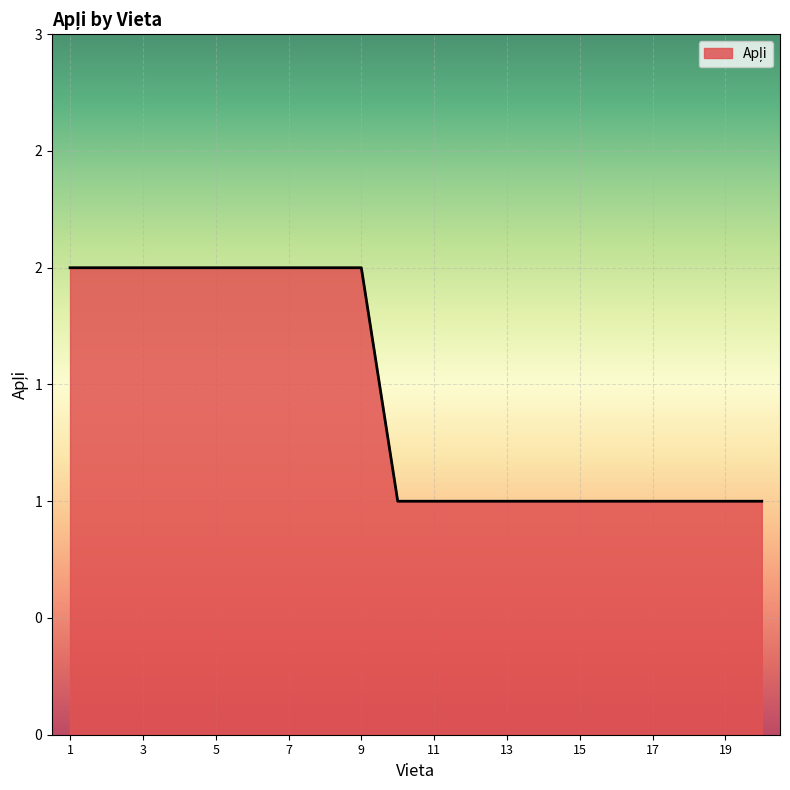

Does the chart display data point markers on the line(s)?

No